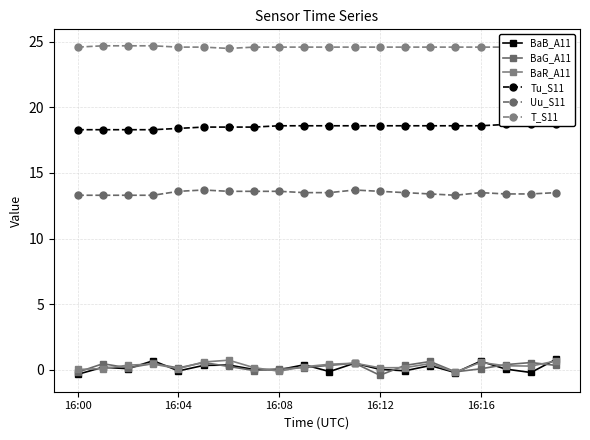

Rank the categories by BaB_A11 value from lowest to highest.

16:00, 15, 18, 10, 16:16, 13, 8, 7, 12, 17, 16:08, 16:04, 14, 5, 6, 9, 11, 16, 16:12, 19